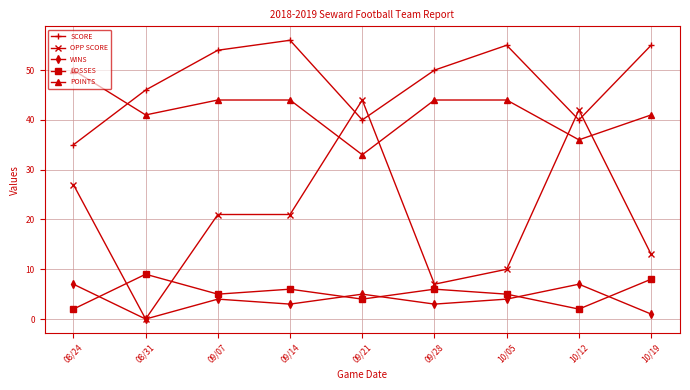

After their last crossing, which series has the higher values: SCORE or POINTS?

SCORE